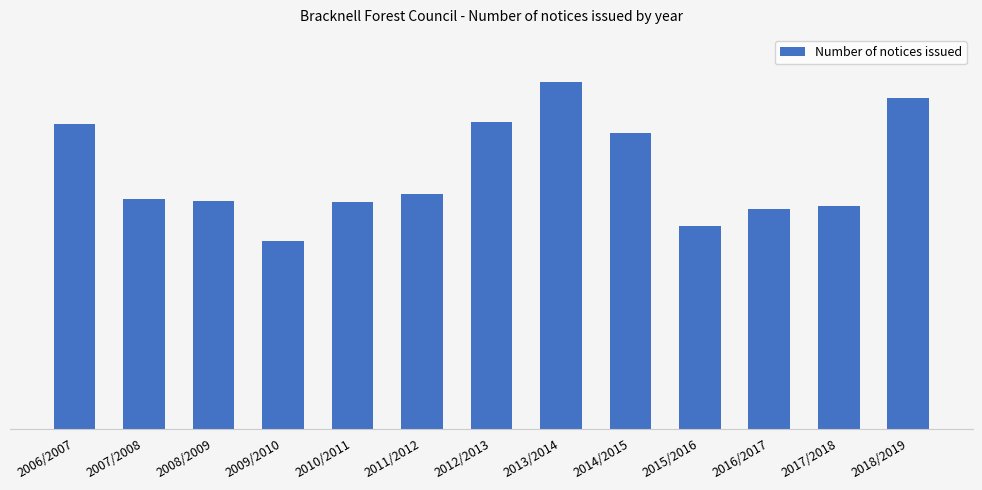

What is the value of the 4th bar from the left?

2377